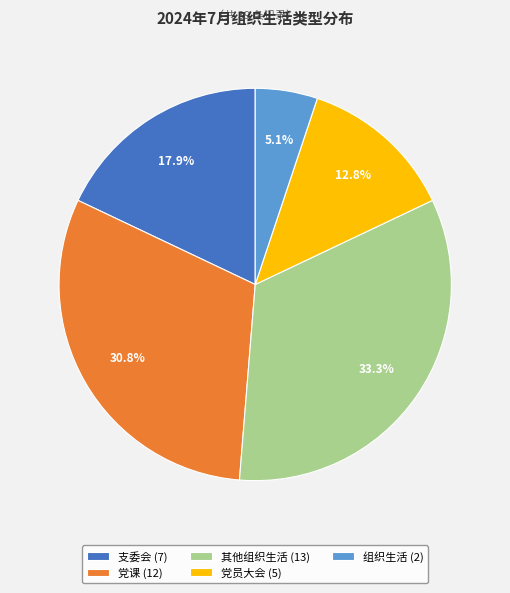

Does 其他组织生活 represent more than half of the total?

No